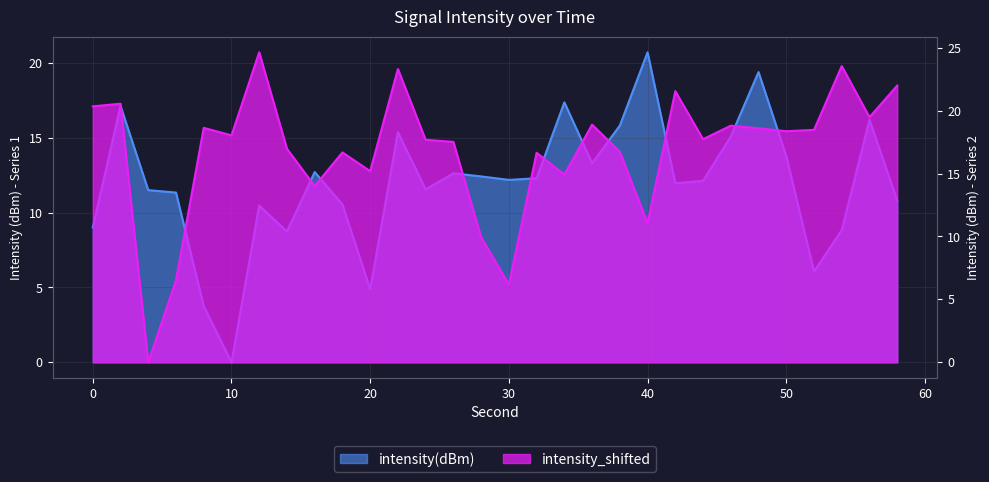

Between 14 and 46, which is larger?

46